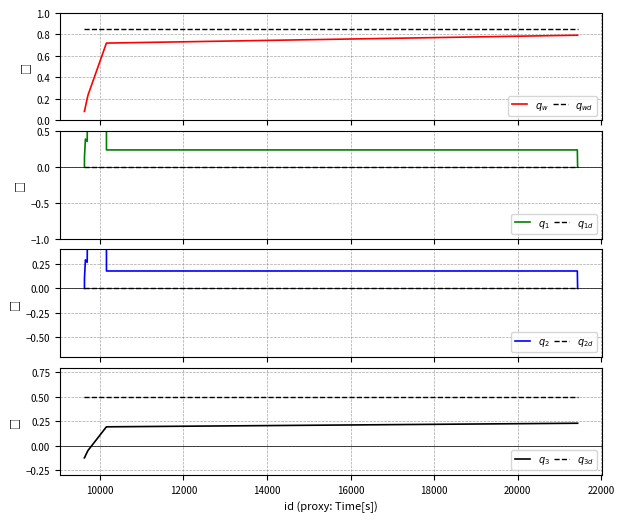

What is the maximum value shown in the chart?

0.8